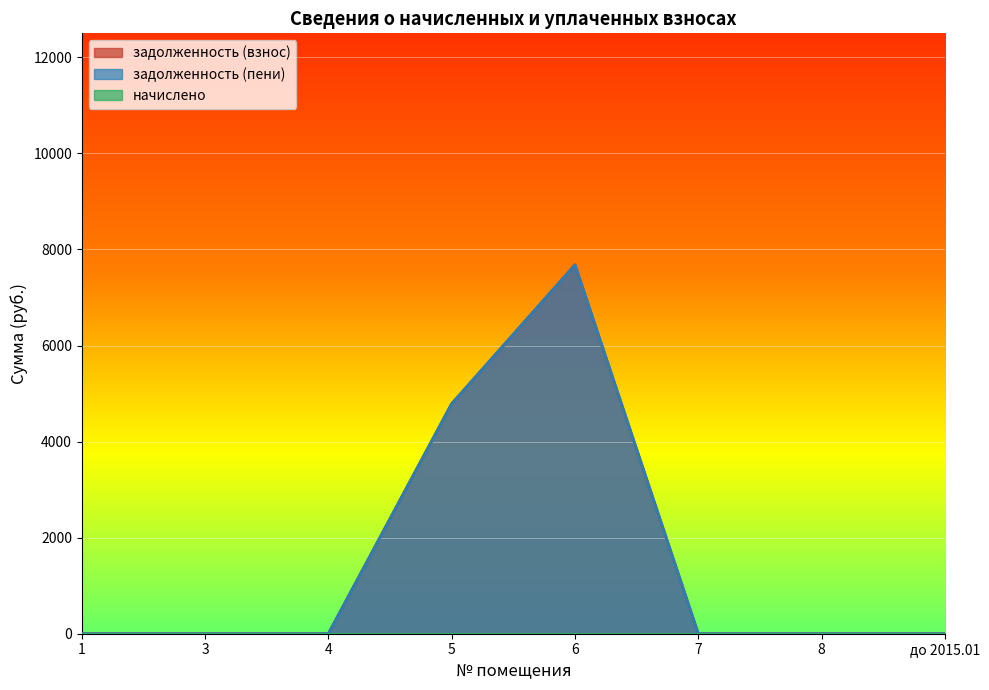

Where is задолженность (взнос) nearest to the value 3839?

5